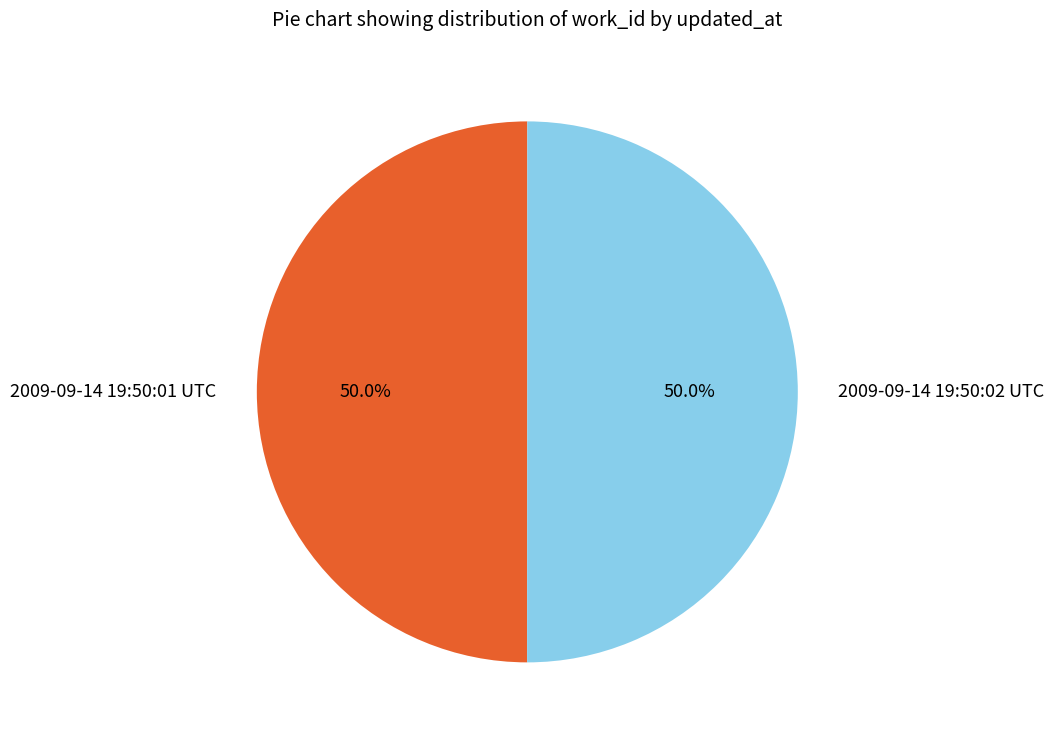

Combined, what portion of the pie is 2009-09-14 19:50:01 UTC and 2009-09-14 19:50:02 UTC?

100.0%